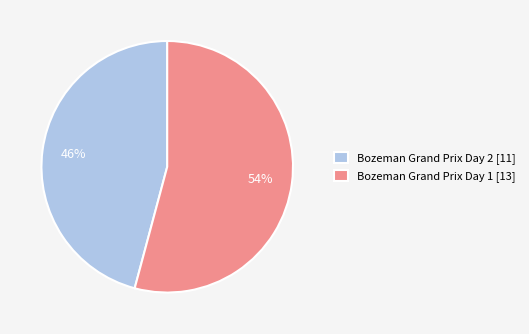

Combined, do Bozeman Grand Prix Day 1 [13] and Bozeman Grand Prix Day 2 [11] account for over 50%?

Yes